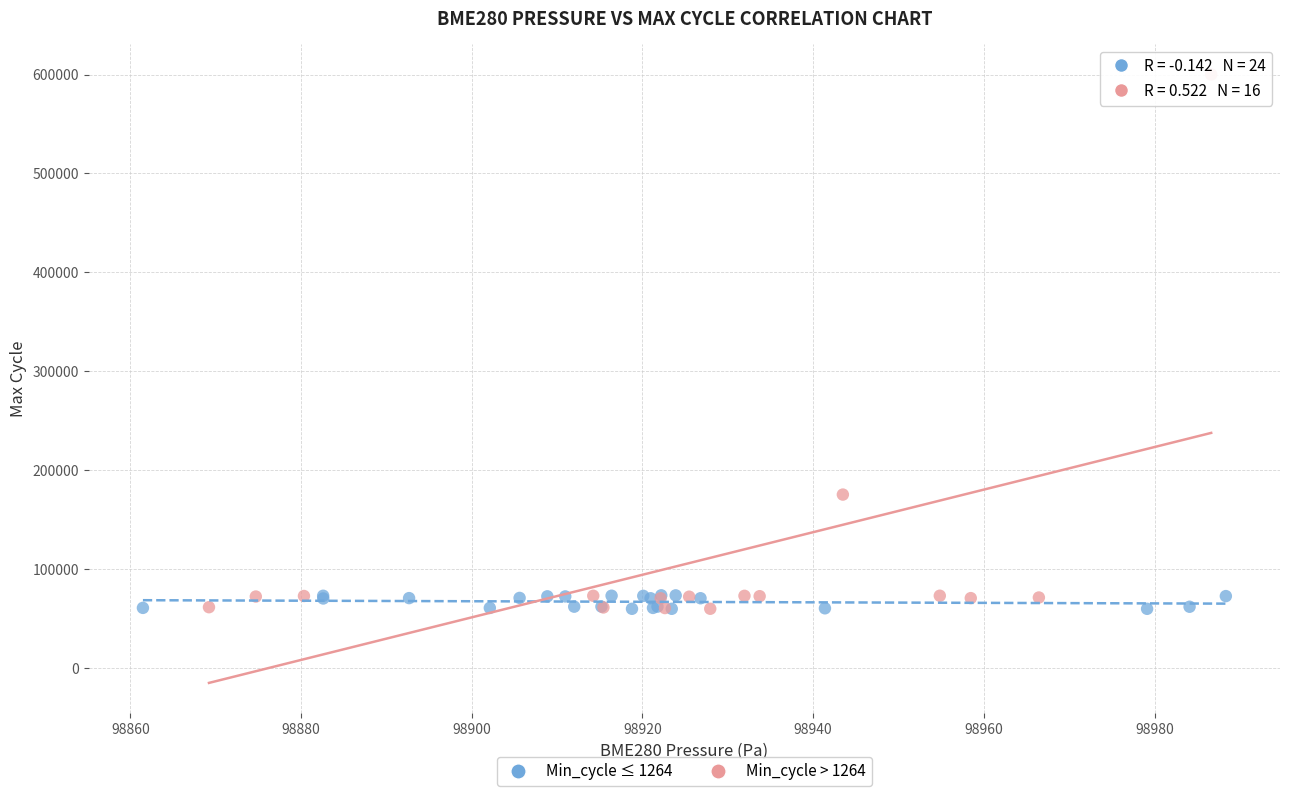

Which series reaches the maximum Y coordinate?

Min_cycle > 1264